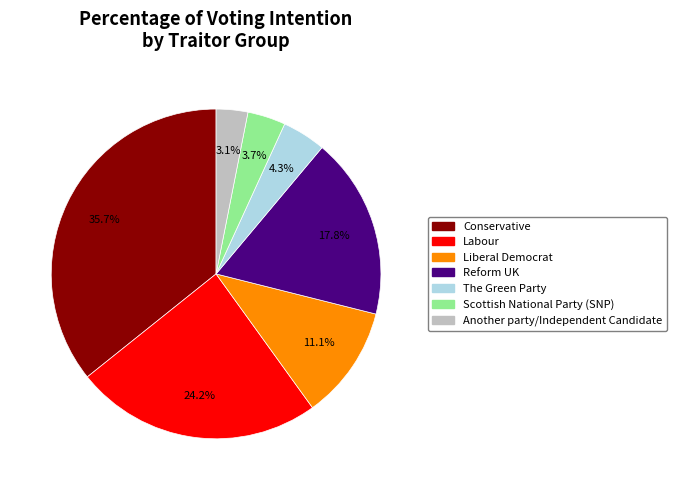

Is there any slice that represents more than half of the pie?

No